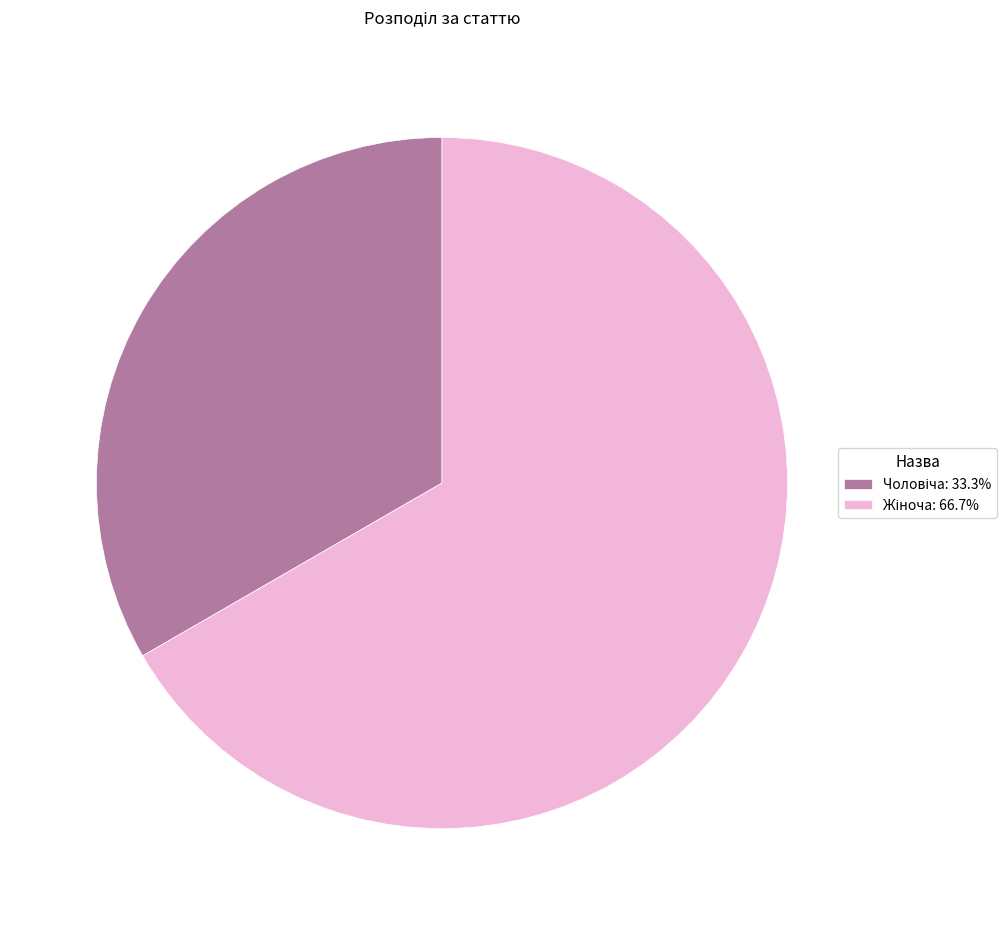

Is there any slice that represents more than half of the pie?

Yes